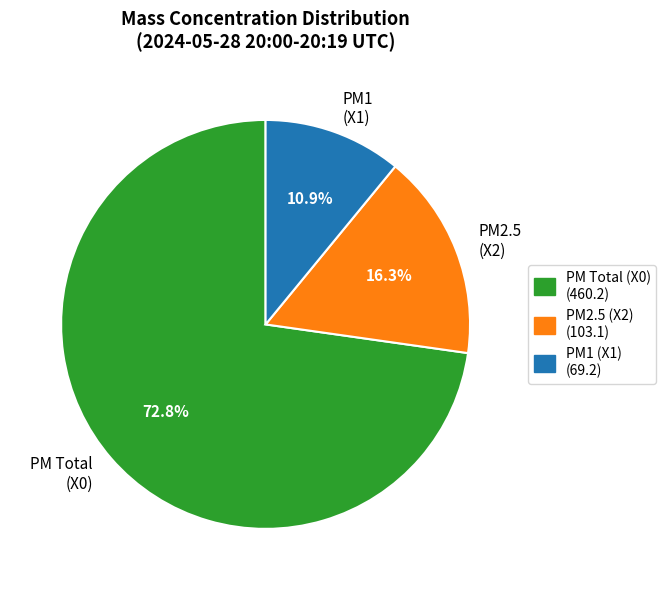

Rank the categories by value from lowest to highest.

PM1 (X1), PM2.5 (X2), PM Total (X0)